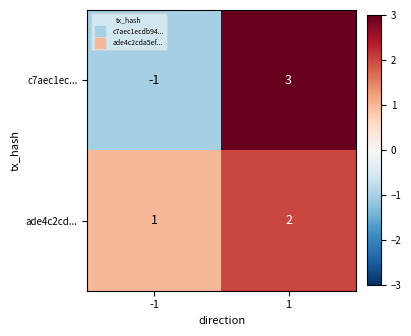

Rank the series by their average value, from highest to lowest.

ade4c2cd..., c7aec1ec...